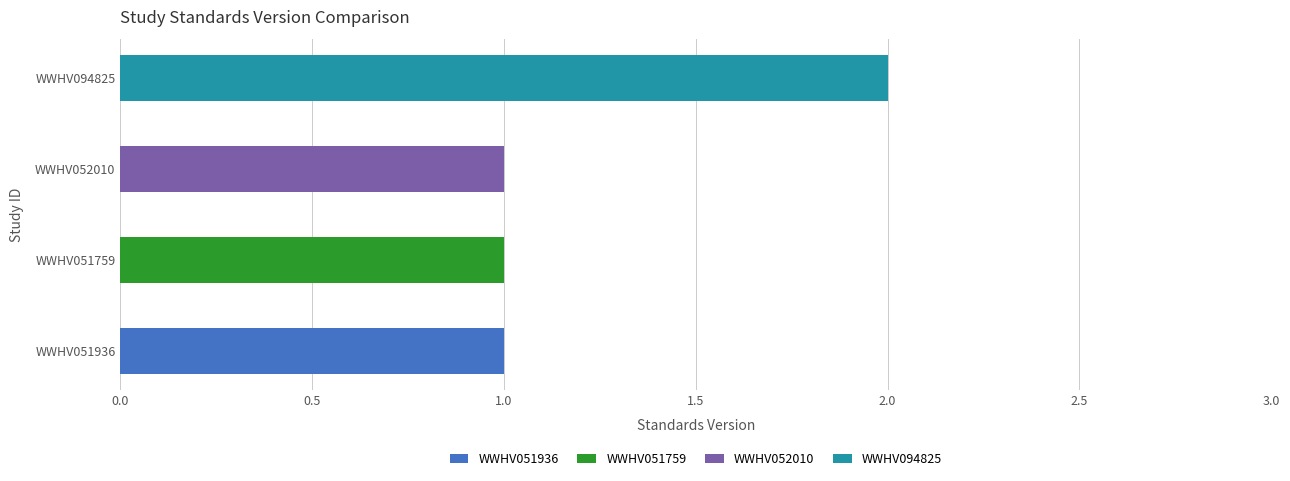

The value at WWHV052010 is 1. True or false?

True